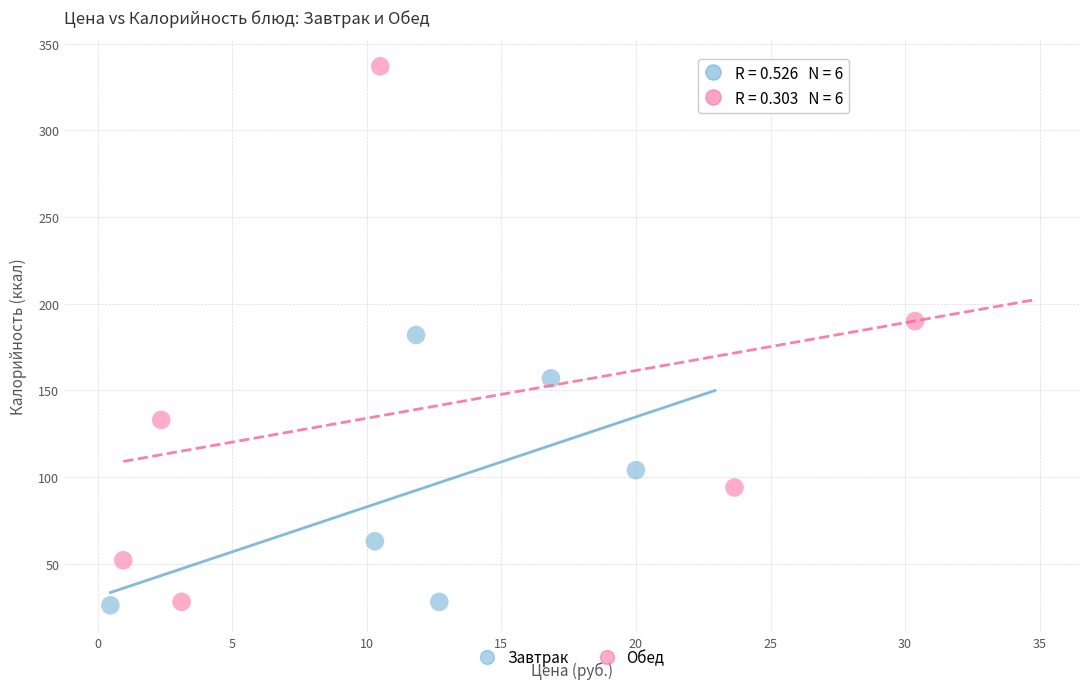

What are all the series names shown in the legend?

Завтрак, Обед